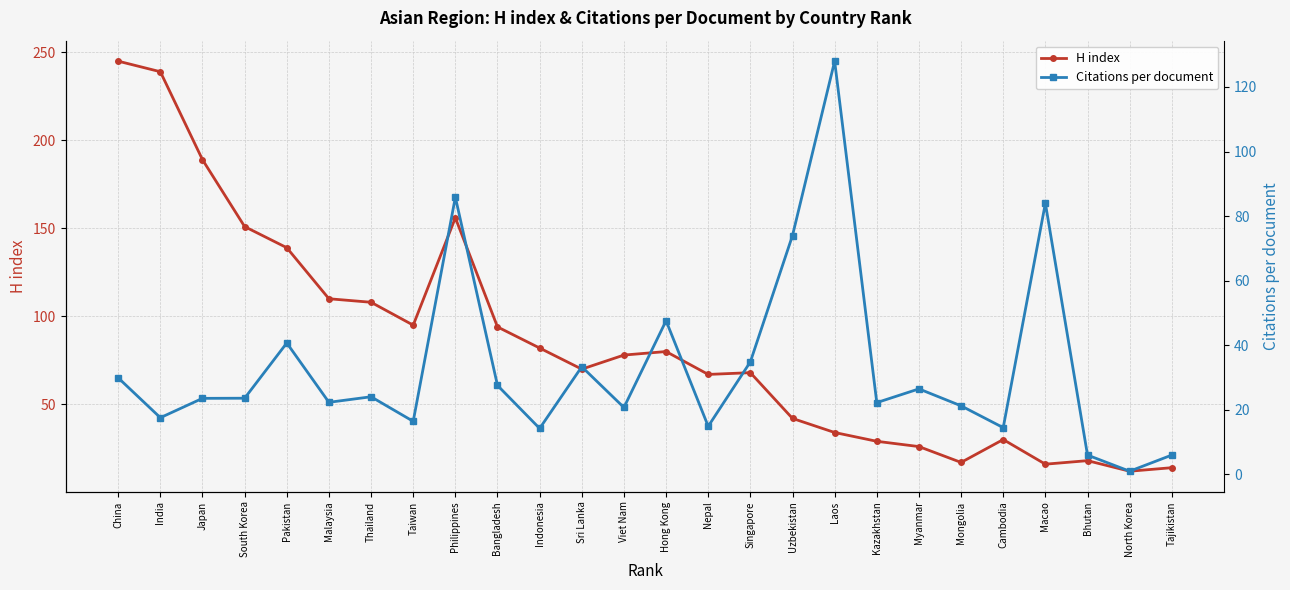

What is the value of the H index point at the 10th from the left?

94